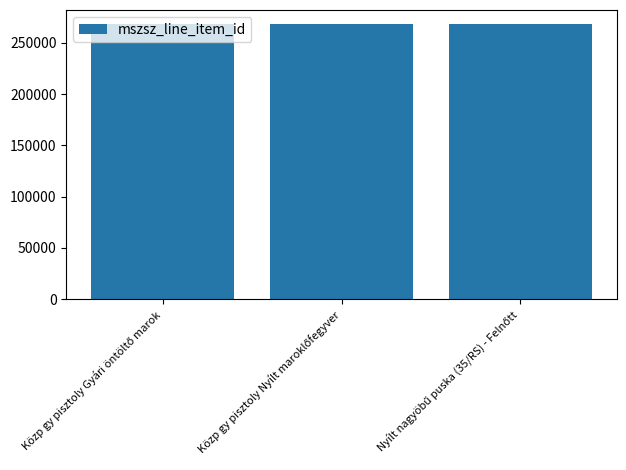

What is the sum of all values?

805521